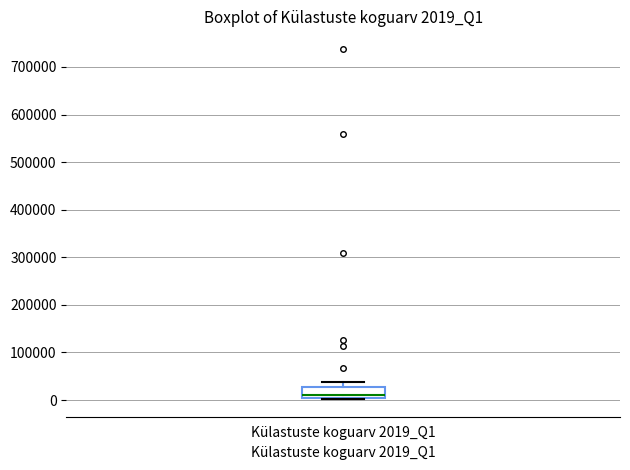

Where is the upper edge of the box for Külastuste koguarv 2019_Q1 on the y-axis? The values are not printed on the chart, so give them approximately, as read against the axis.

30000